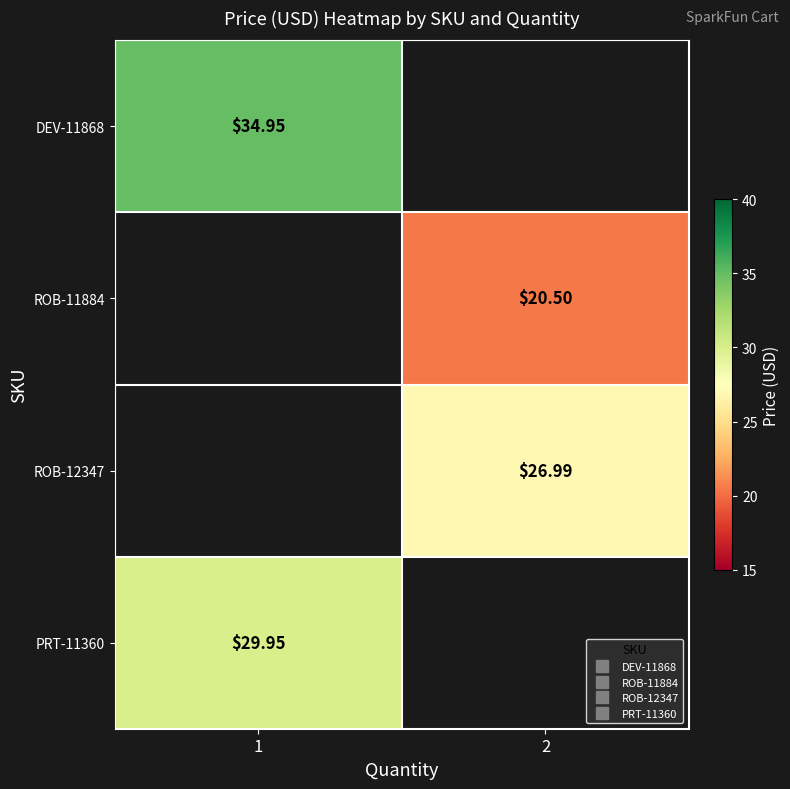

Which series has the widest spread of values?

DEV-11868